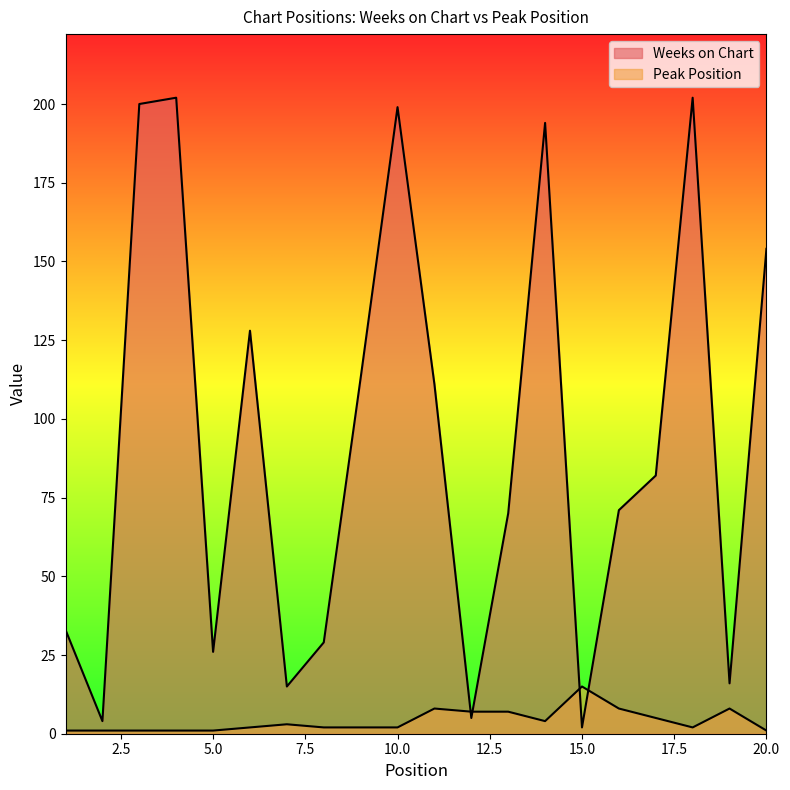

The value of Weeks on Chart at 1 is 57. True or false?

False